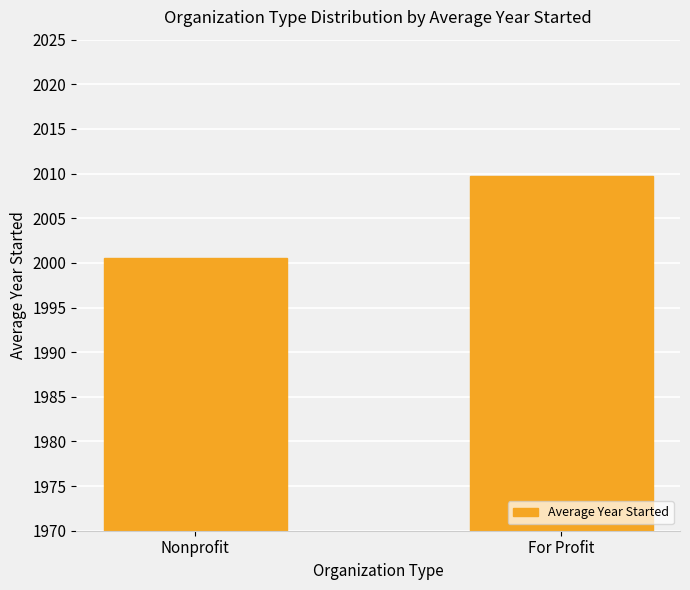

What is the change in value from Nonprofit to For Profit?

+9.2